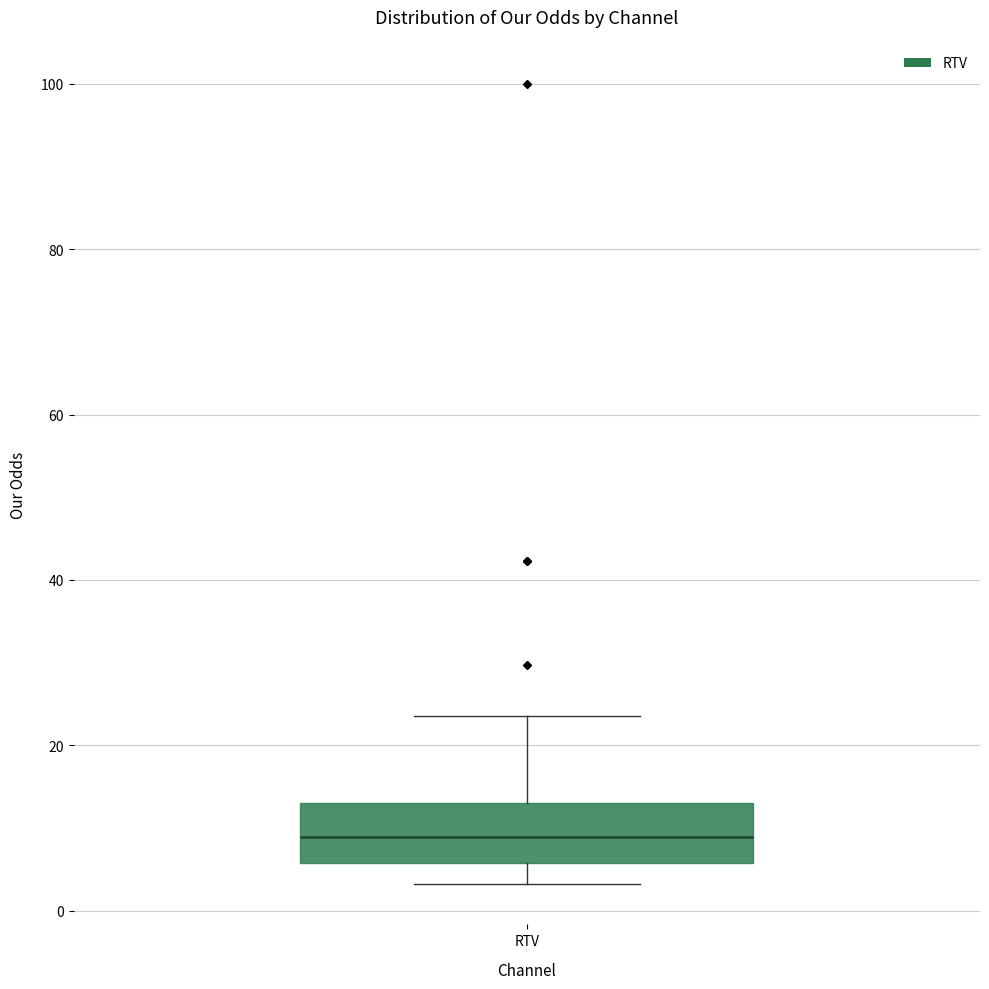

Transcribe this box plot: give where the median line is, the range the box spans, and where the two whiskers end, as read against the y-axis. The values are not printed on the chart, so give them approximately, as read against the axis.

median 8, box 6 to 12, whiskers 4 to 24